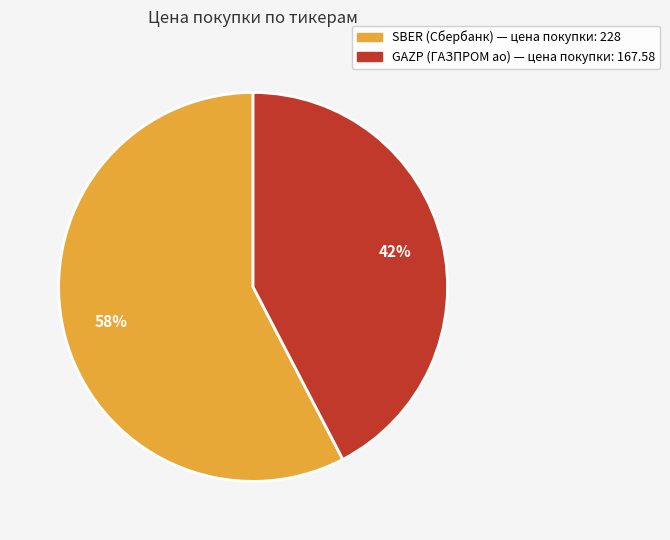

How many slices are in this pie chart?

2